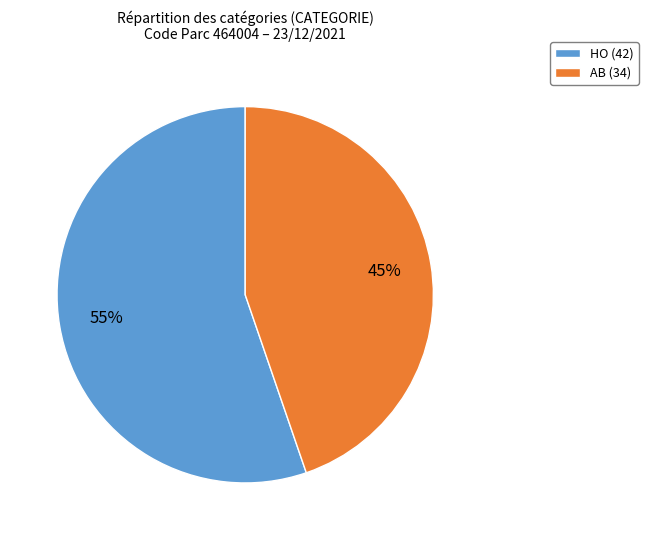

What is the ratio of the value at AB (34) to the value at HO (42)?

0.8